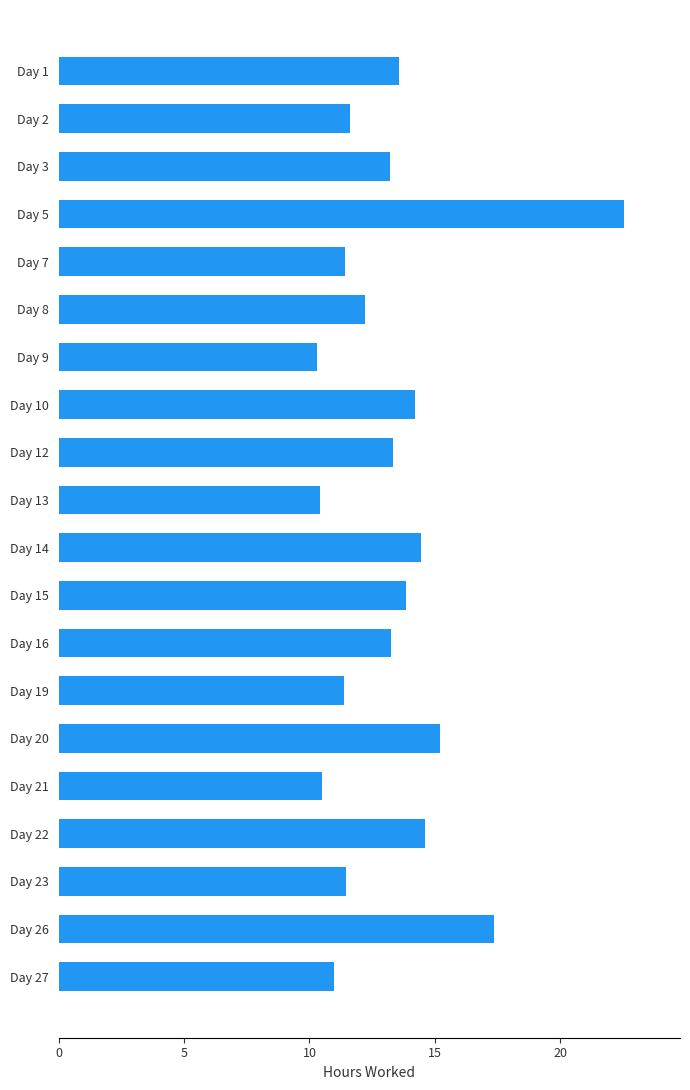

How many series are shown in this chart?

1